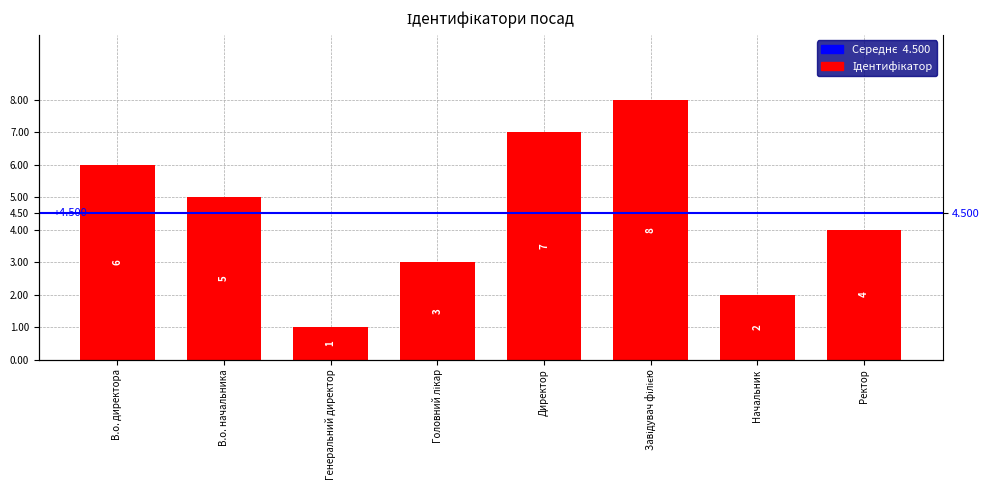

What is the approximate value at Завідувач філією?

8